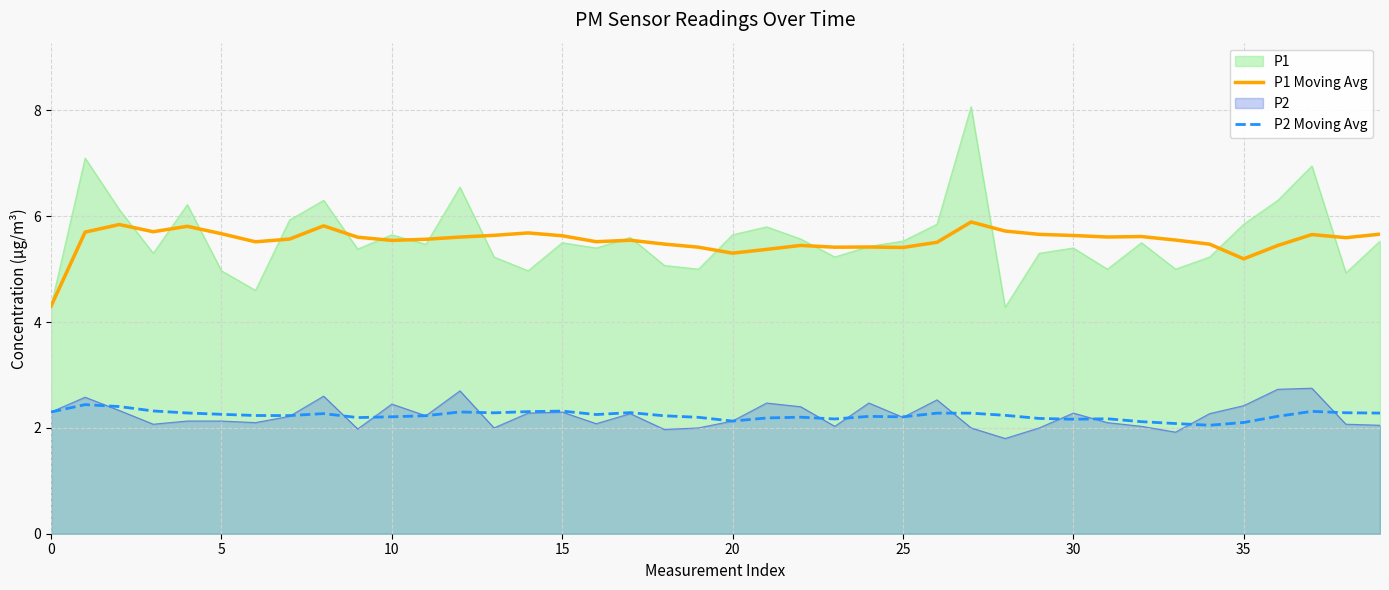

True or false: P2 Moving Avg and P1 Moving Avg intersect in this chart.

False